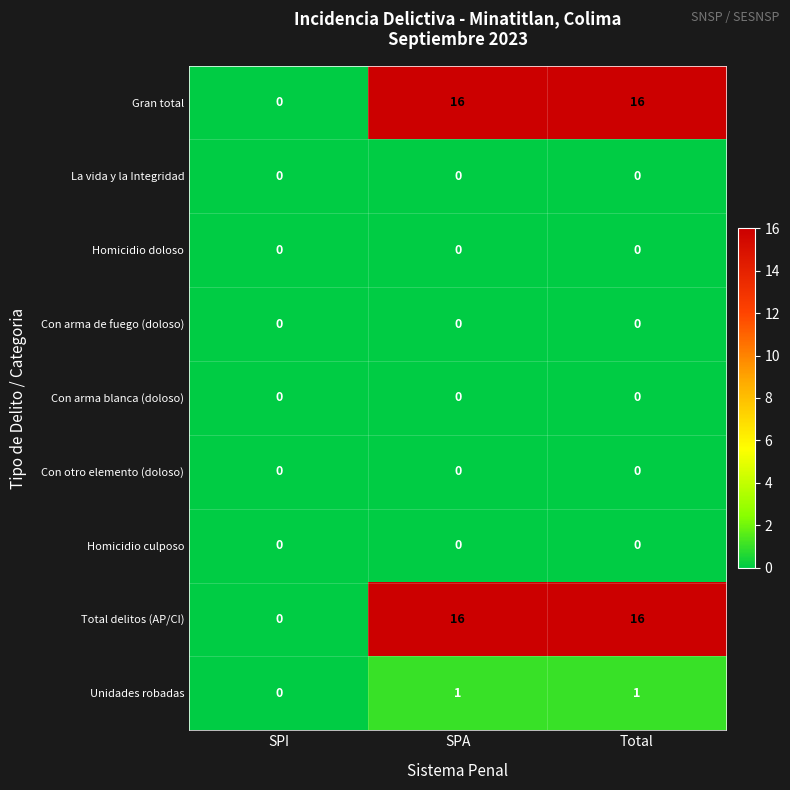

What is the difference between the highest and lowest values at Total?

16